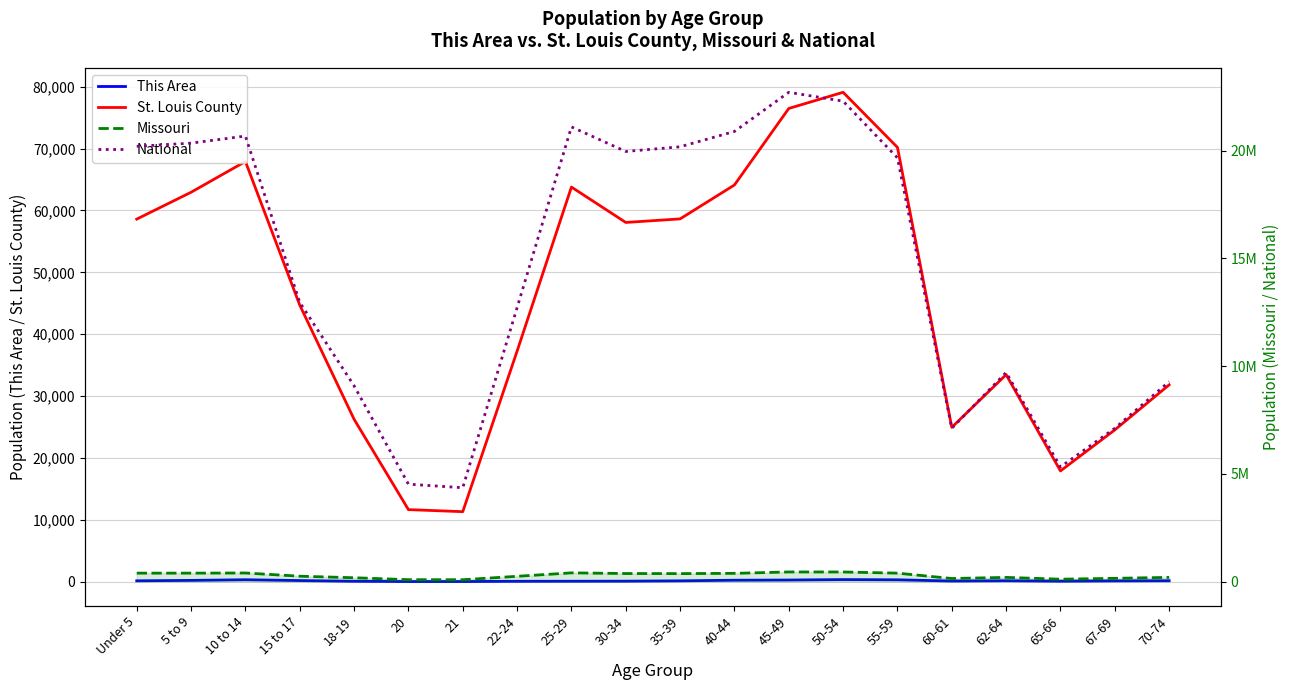

What position from the right is 40-44?

9